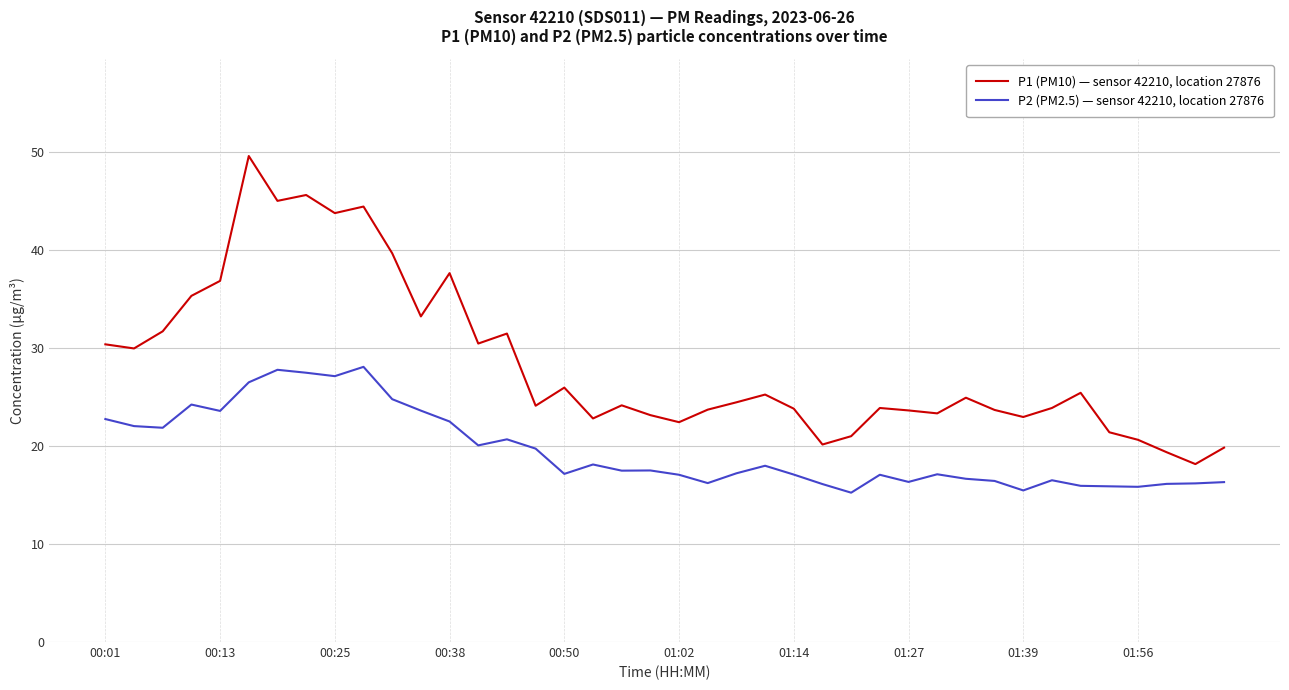

What is the difference between the maximum and minimum values in the P1 (PM10) — sensor 42210, location 27876 series?

31.5